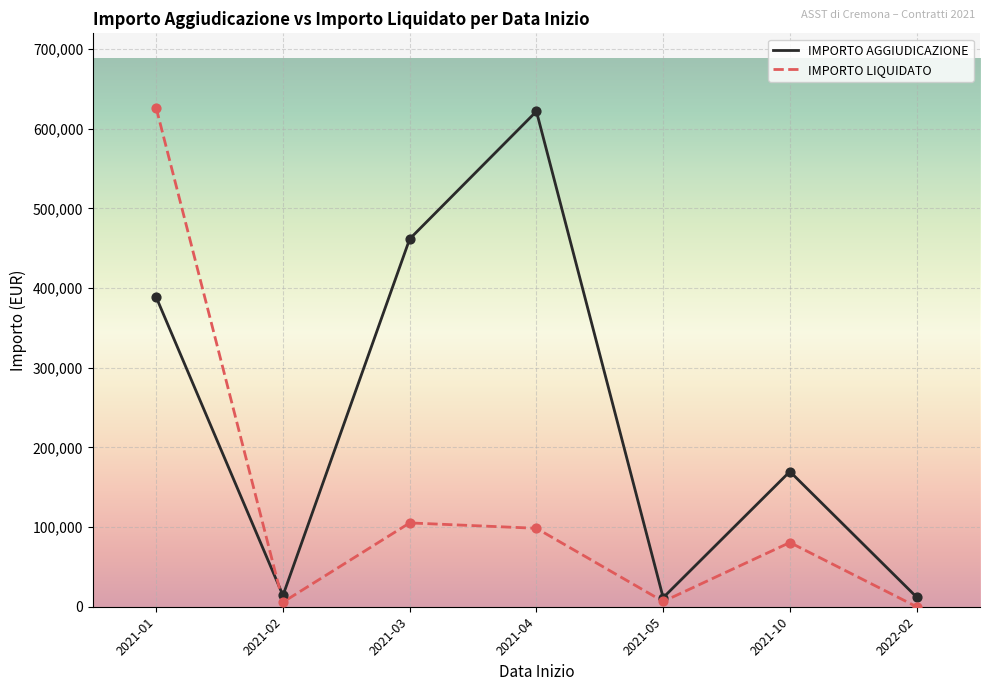

What is the difference between the highest and lowest values at 2021-10?

89100.9